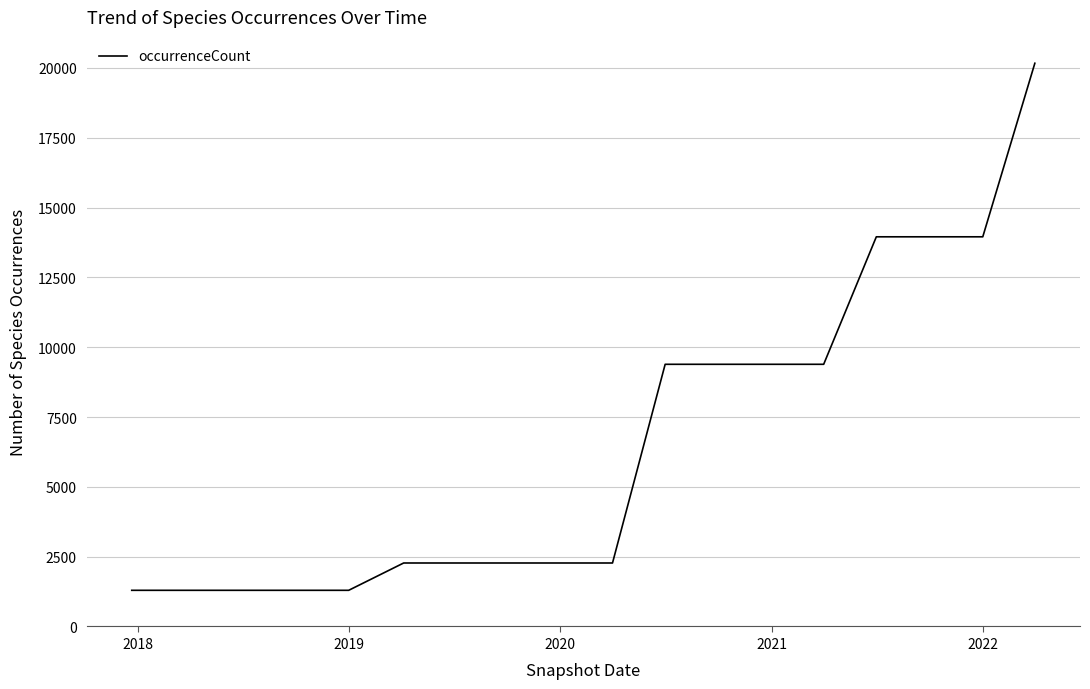

What is the difference between the maximum and minimum values?

18873